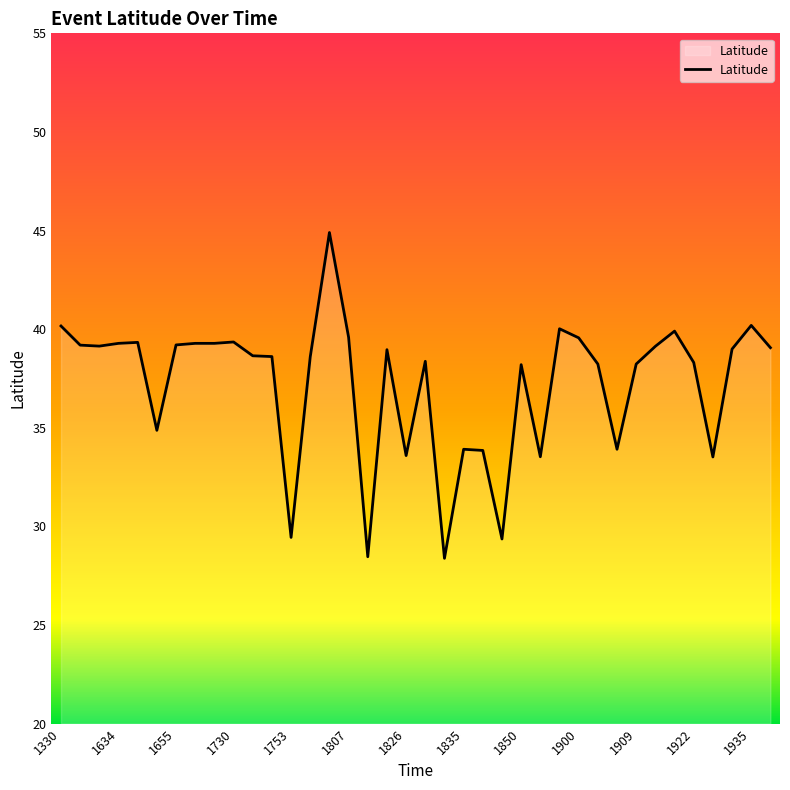

What is the maximum value shown in the chart?

44.9